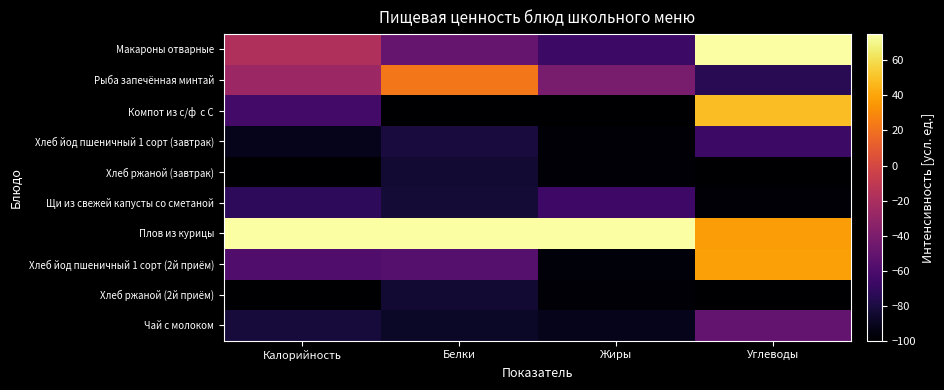

Which has a higher value, Белки or Калорийность?

Калорийность